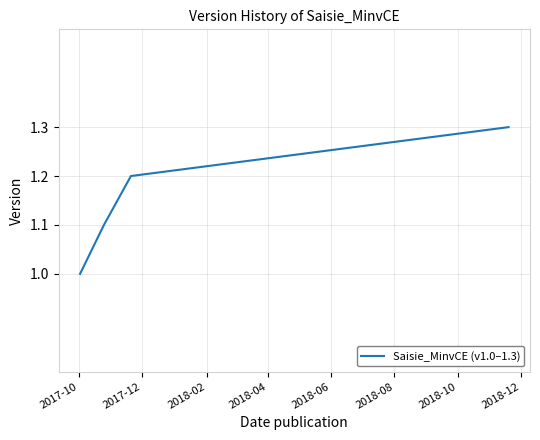

What is the minimum value shown in the chart?

1.0